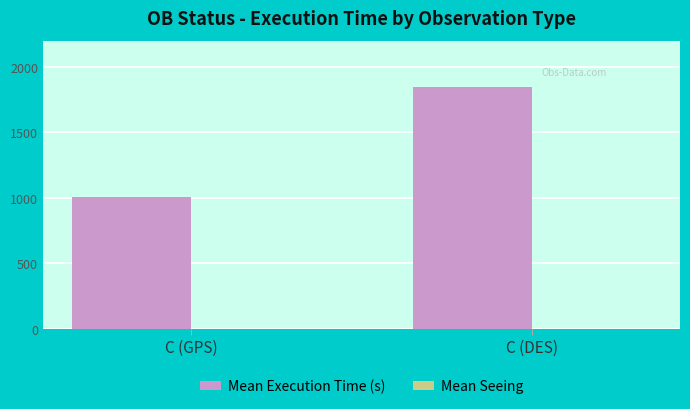

What is the maximum value shown in the chart?

1845.0